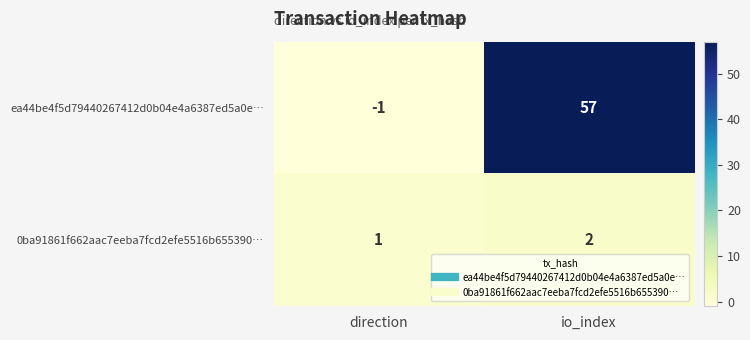

The value of ea44be4f5d79440267412d0b04e4a6387ed5a0e… at io_index is 57. True or false?

True